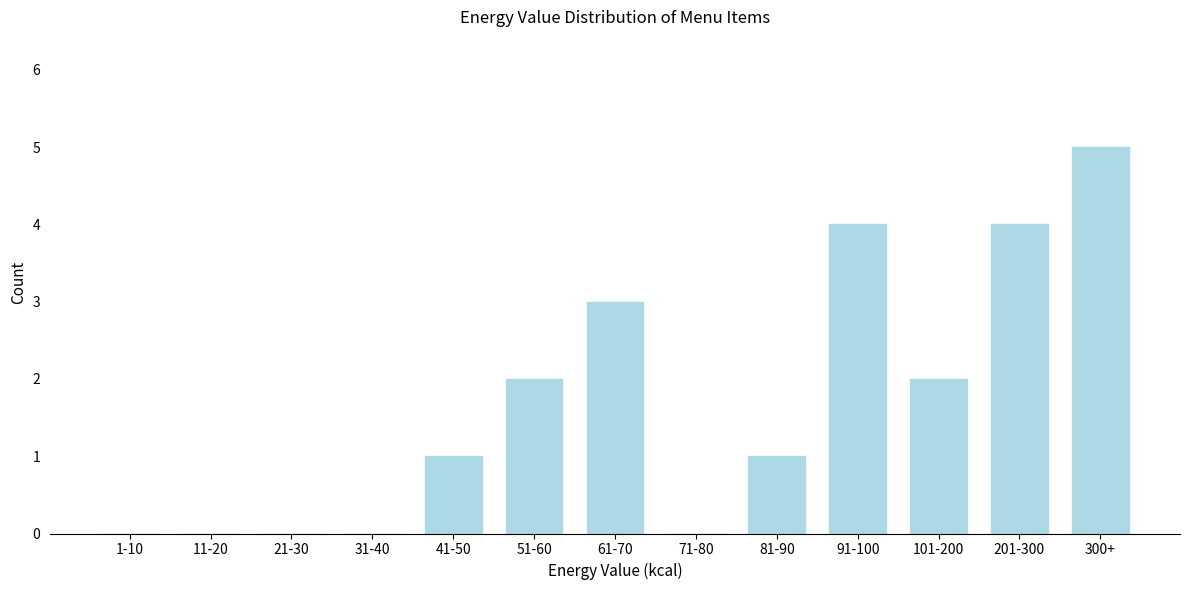

Reading left to right, transcribe all the data shown in this chart.

1-10=0	11-20=0	21-30=0	31-40=0	41-50=1	51-60=2	61-70=3	71-80=0	81-90=1	91-100=4	101-200=2	201-300=4	300+=5